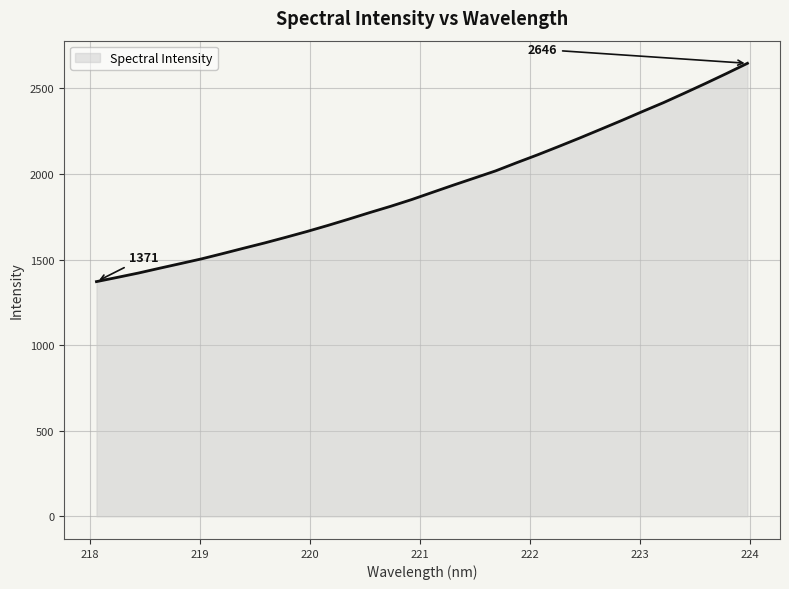

What is the minimum value shown in the chart?

1371.1